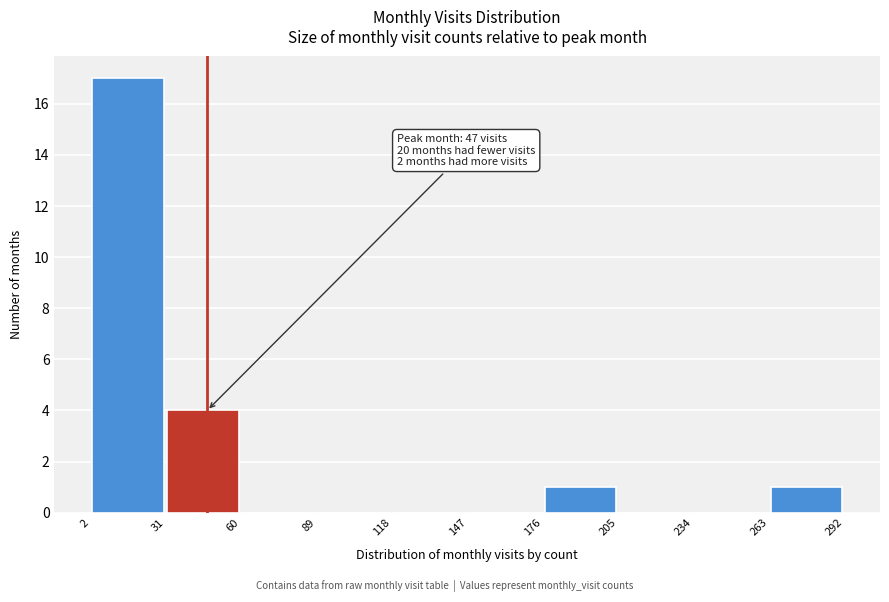

Which range on the x-axis has the tallest bar?

2 to 31